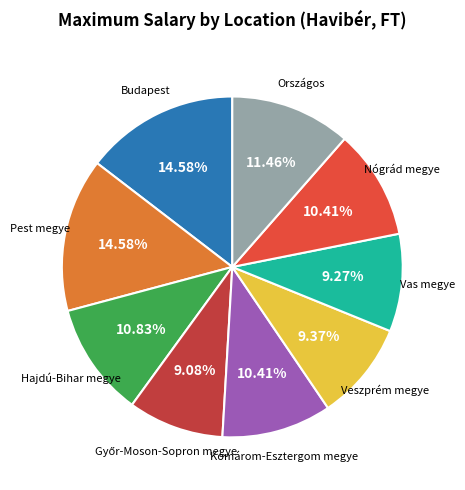

Is there a majority slice in this chart?

No